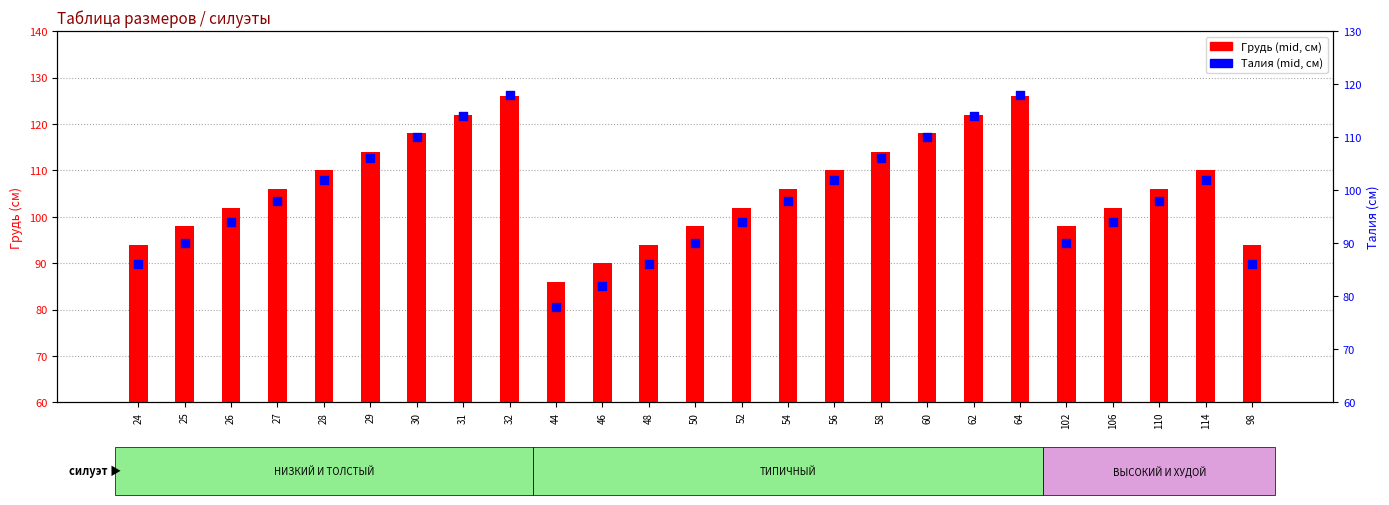

Which series has the widest spread of Y values?

Грудь